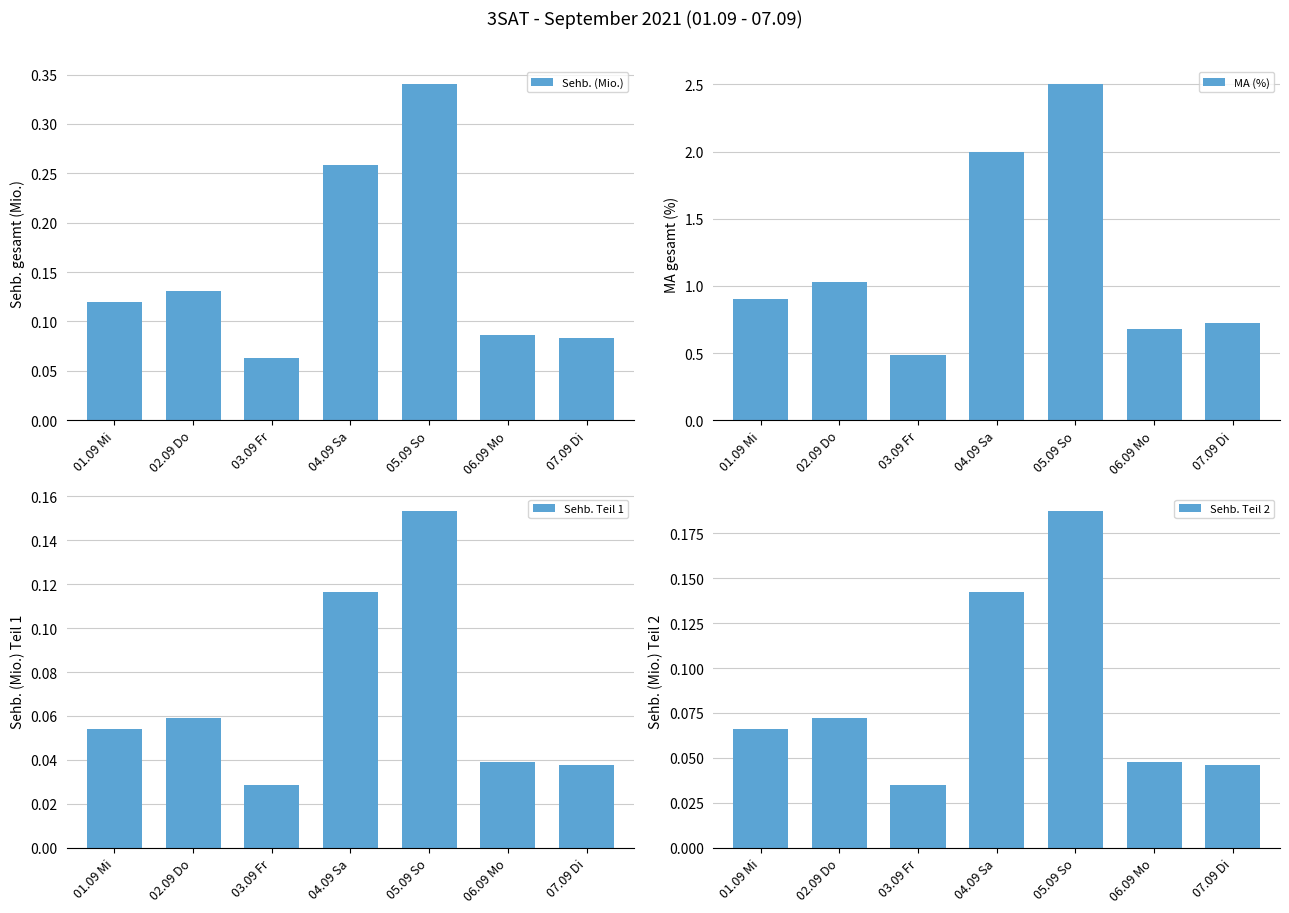

True or false: Sehb. (Mio.) has a value of 0.5 at 05.09 So.

False